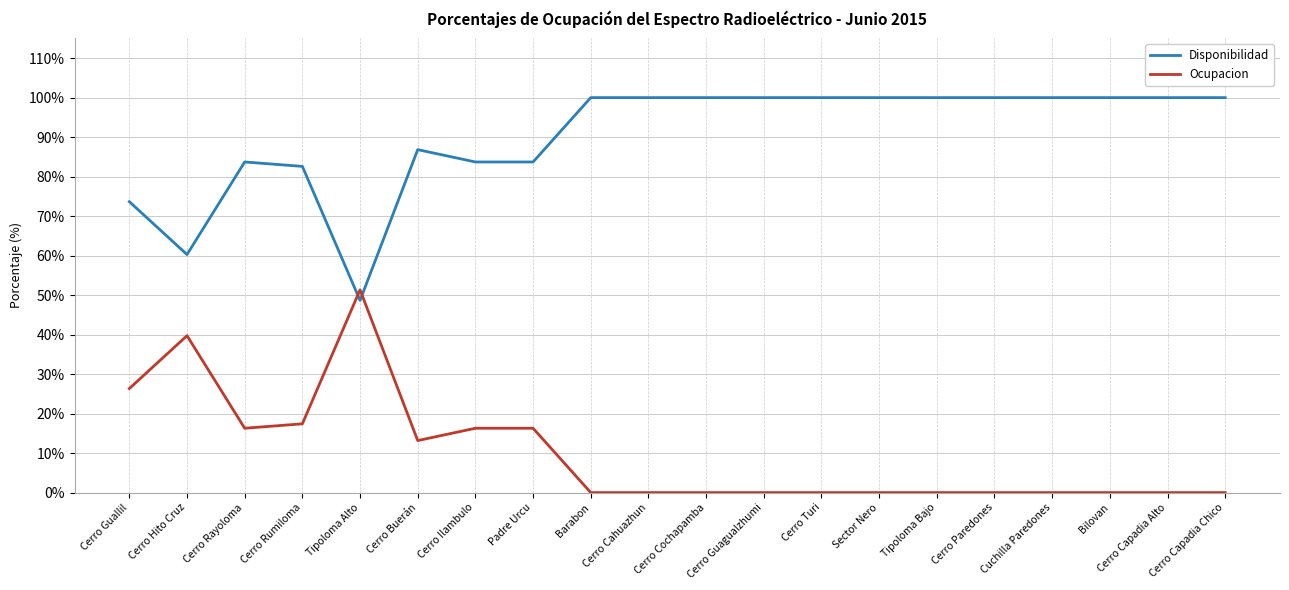

At which label is Disponibilidad closest to 74?

Cerro Guallil